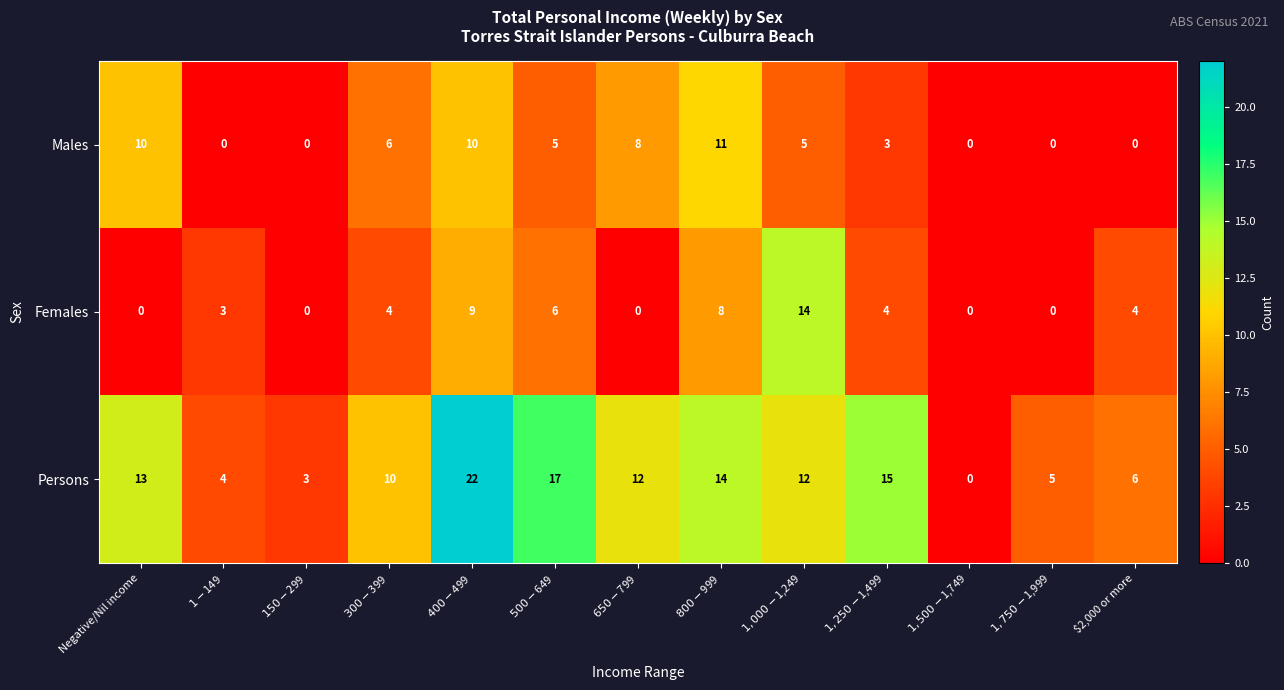

The Persons series shows 21 at Negative/Nil income. True or false?

False